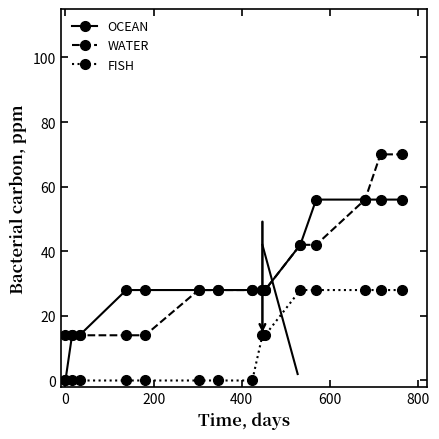

At how many categories does at least one series exceed 35?

5